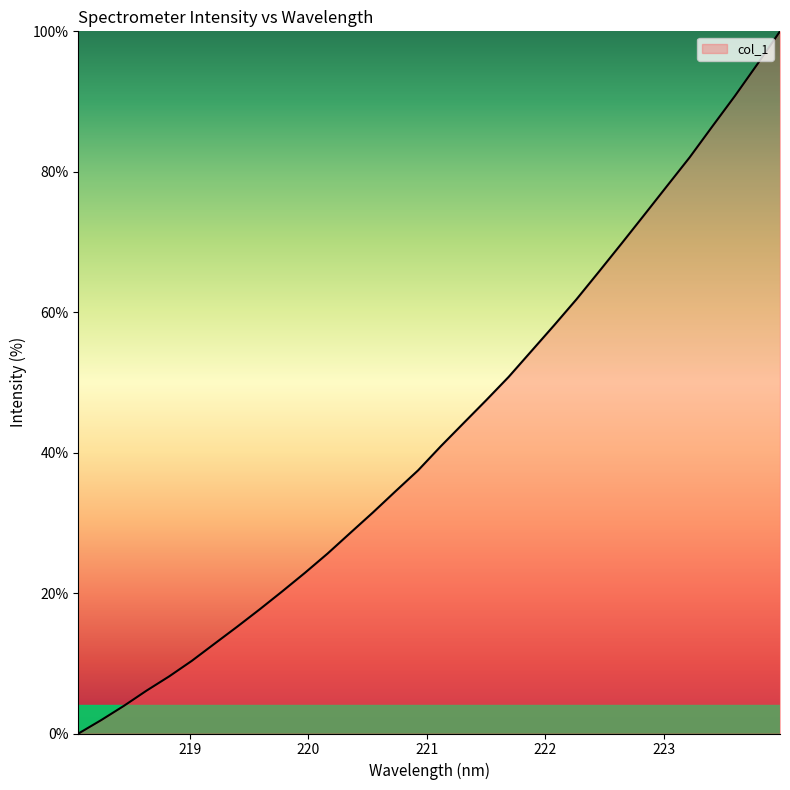

What is the difference between the maximum and minimum values?

100.0